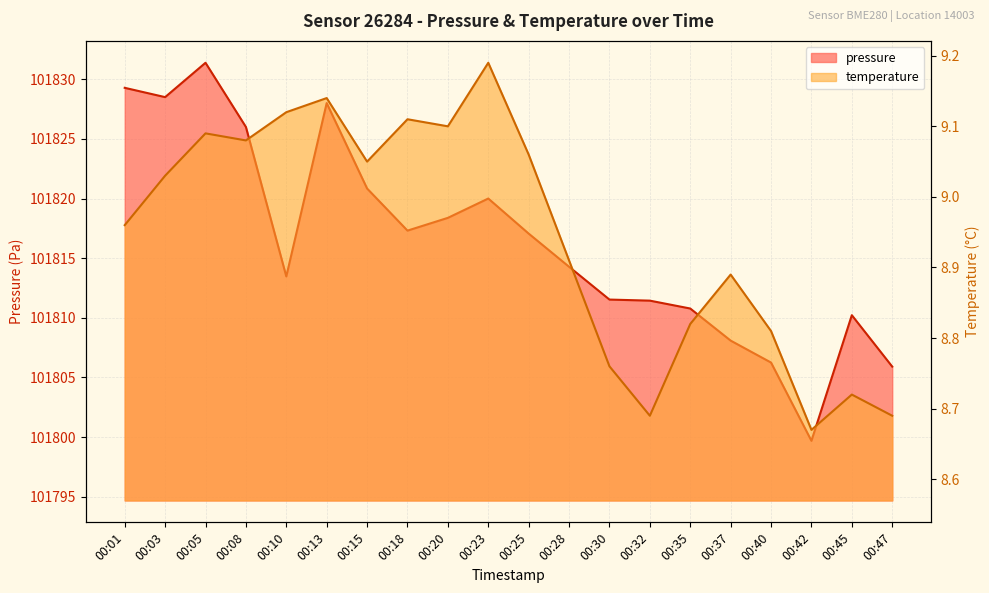

Rank the series at 00:25 from lowest to highest value.

temperature, pressure